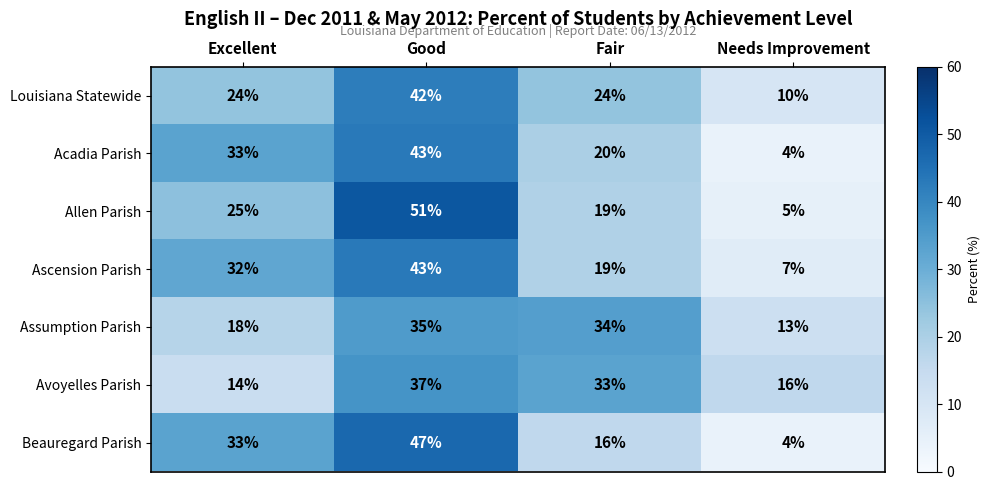

Reading right to left, what are all the values shown in this chart?

Louisiana Statewide: Needs Improvement=10	Fair=24	Good=42	Excellent=24
Acadia Parish: Needs Improvement=4	Fair=20	Good=43	Excellent=33
Allen Parish: Needs Improvement=5	Fair=19	Good=51	Excellent=25
Ascension Parish: Needs Improvement=7	Fair=19	Good=43	Excellent=32
Assumption Parish: Needs Improvement=13	Fair=34	Good=35	Excellent=18
Avoyelles Parish: Needs Improvement=16	Fair=33	Good=37	Excellent=14
Beauregard Parish: Needs Improvement=4	Fair=16	Good=47	Excellent=33